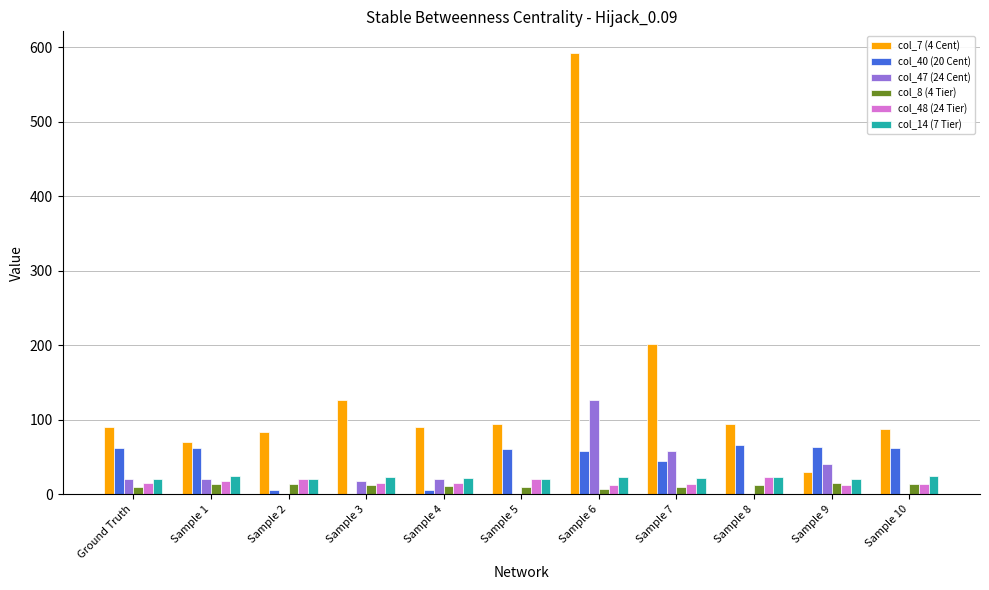

Does the chart contain stacked bars?

No